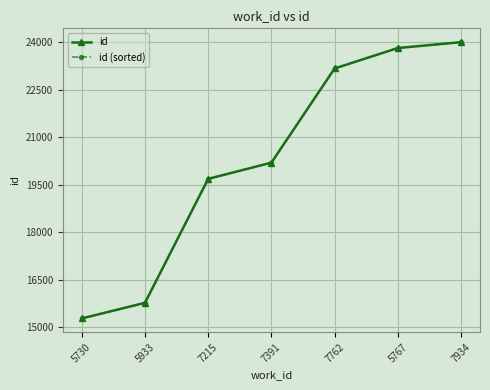

What is the highest value of the id (sorted) series?

24011